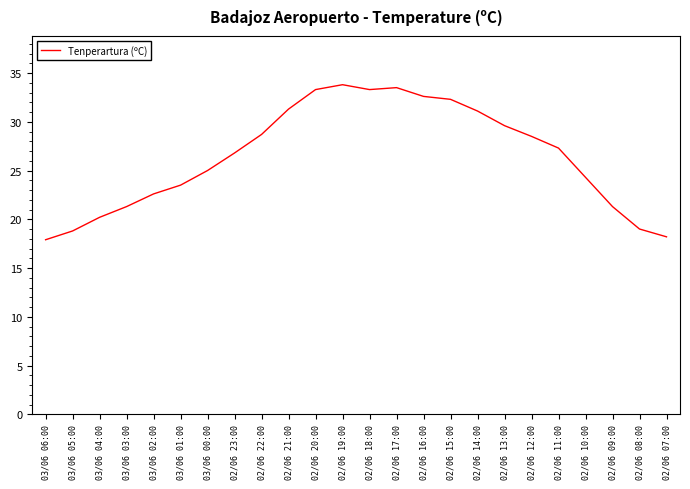

True or false: the data shows 20.2 at 03/06 04:00.

True